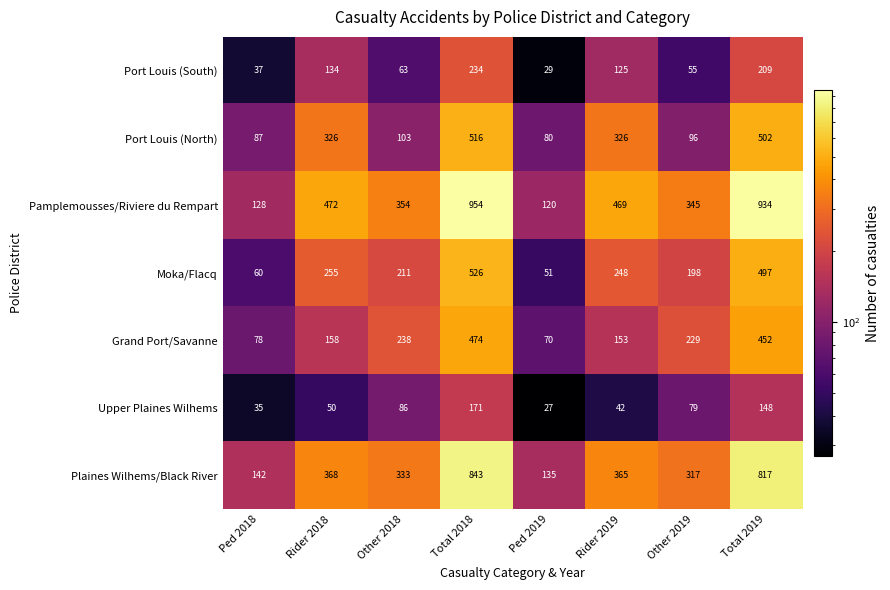

What is the total value across all series at Other 2018?

1388